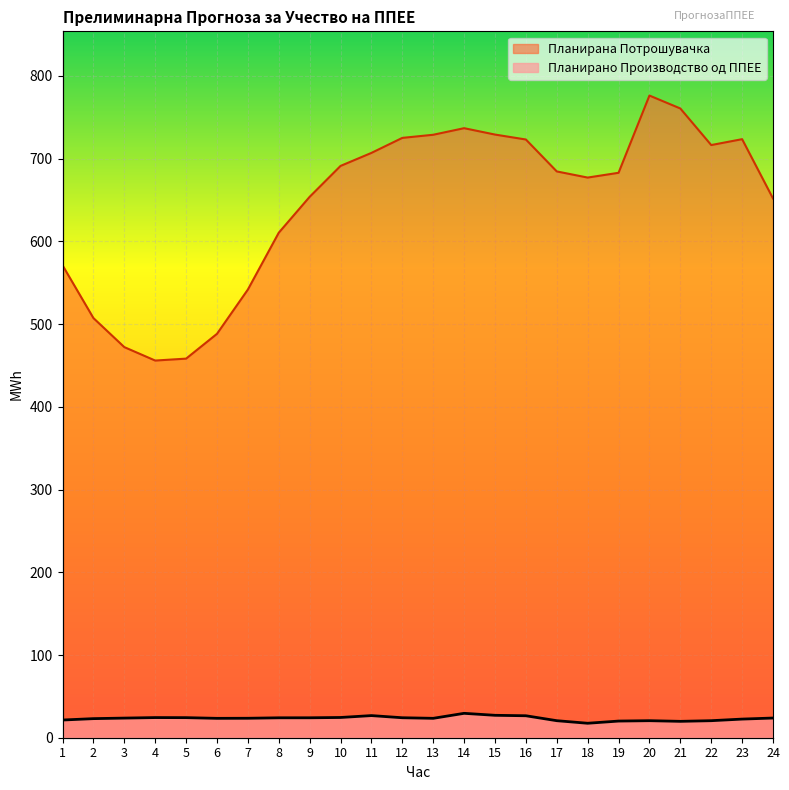

How many categories are shown in the chart?

24